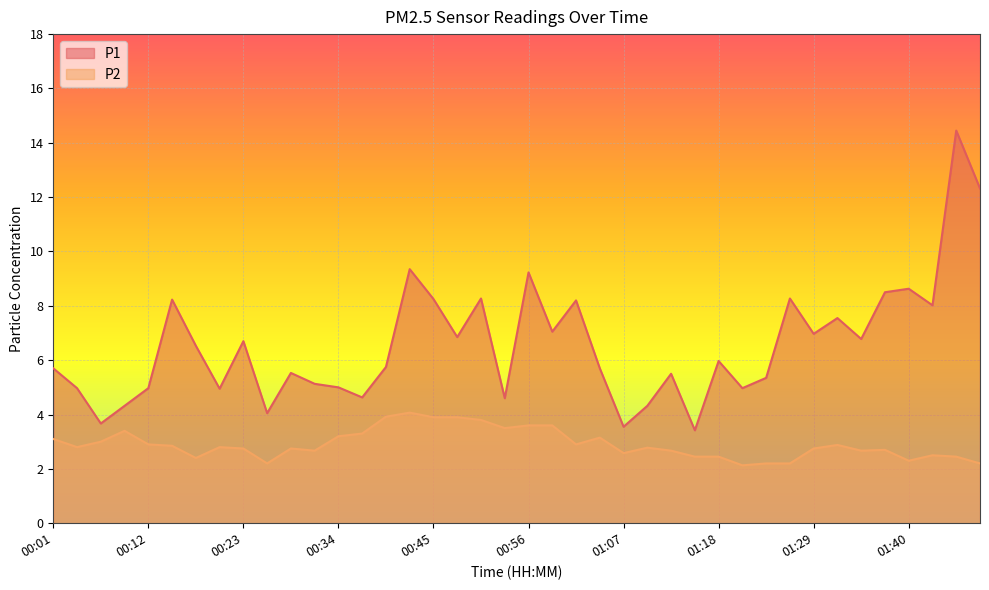

True or false: P1 and P2 cross at least once.

False